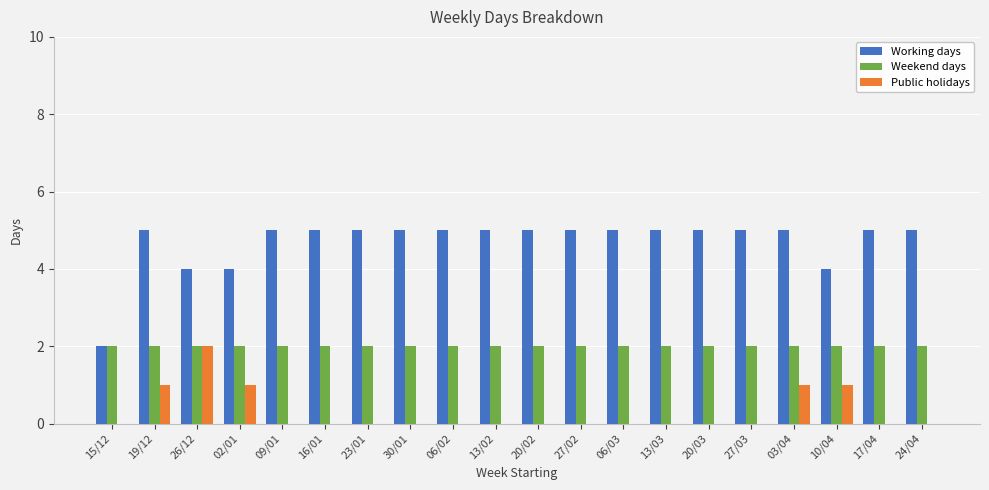

What is the sum of all Working days values?

94